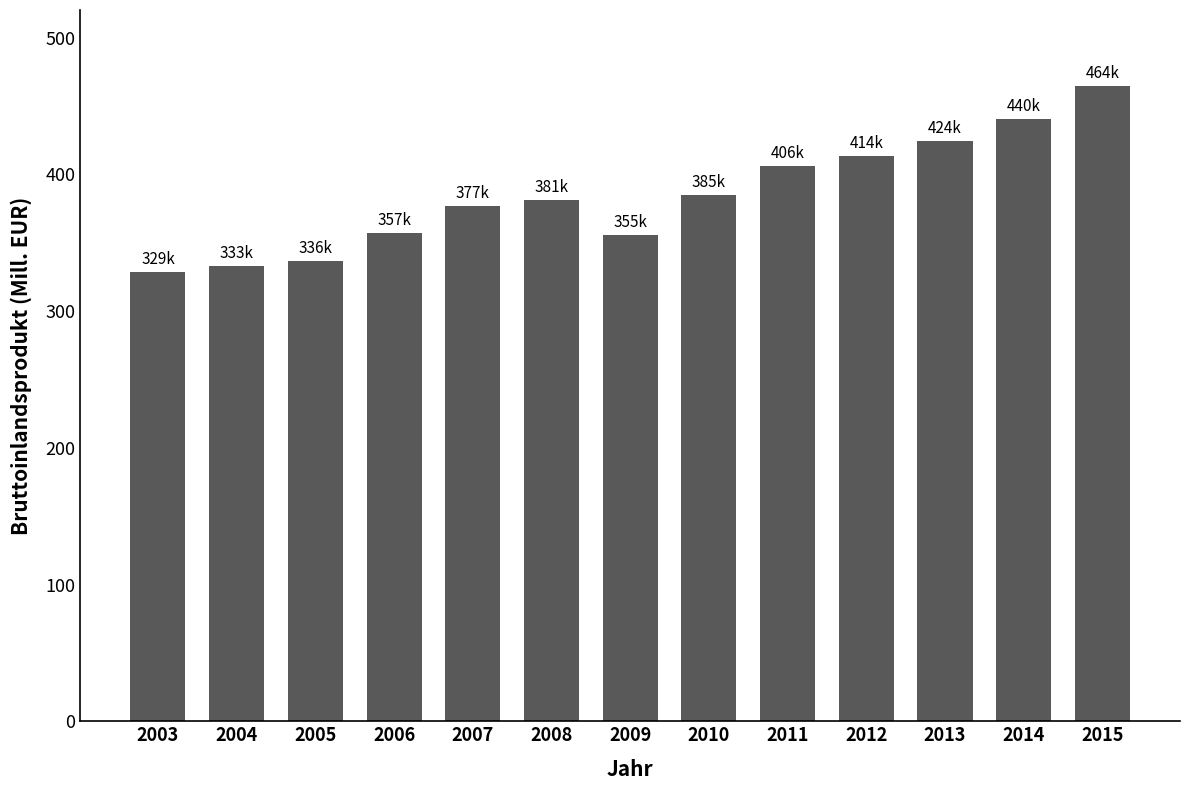

The chart shows a value of 77843.5 at 2006. True or false?

False